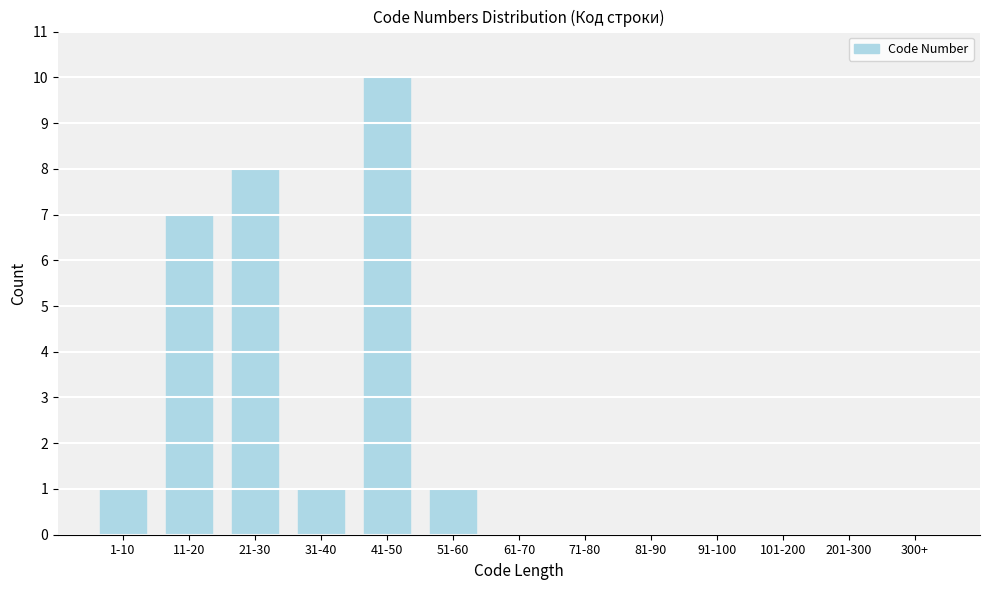

Reading left to right, extract all data points from this chart.

1-10=1	11-20=7	21-30=8	31-40=1	41-50=10	51-60=1	61-70=0	71-80=0	81-90=0	91-100=0	101-200=0	201-300=0	300+=0